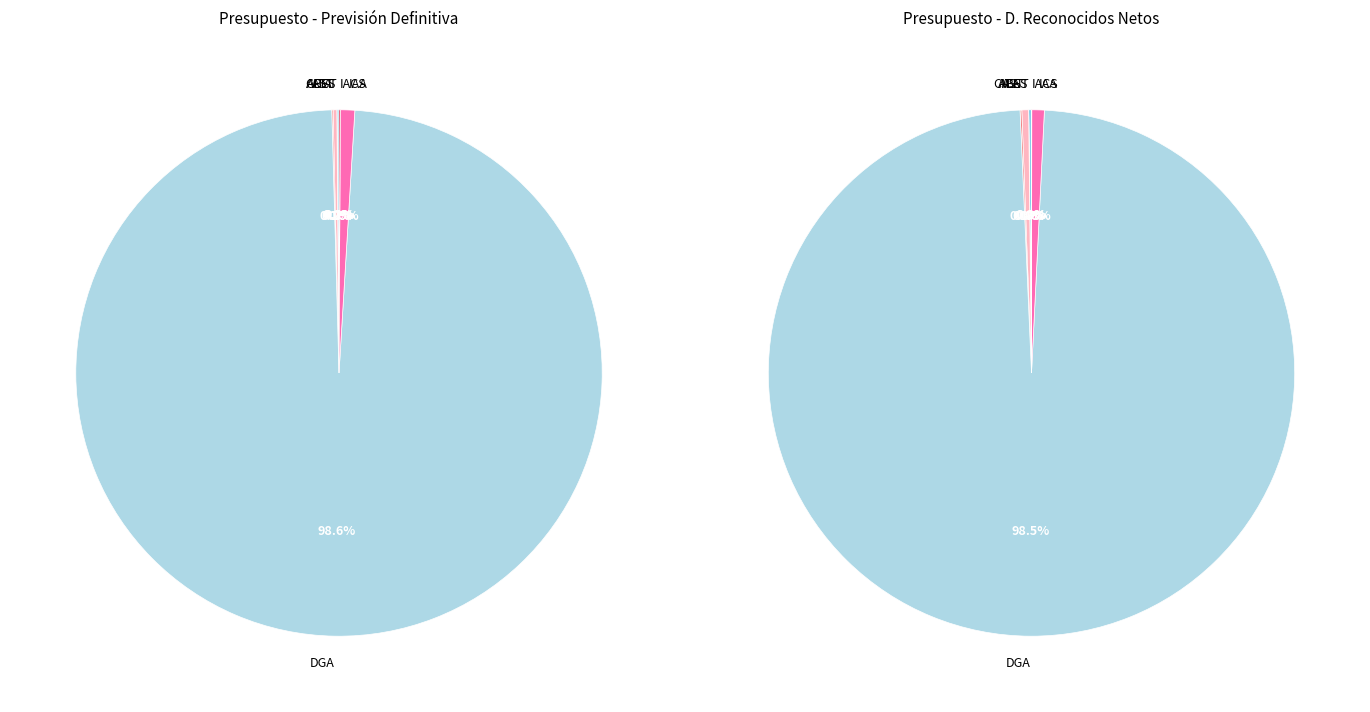

What is the majority slice?

DGA